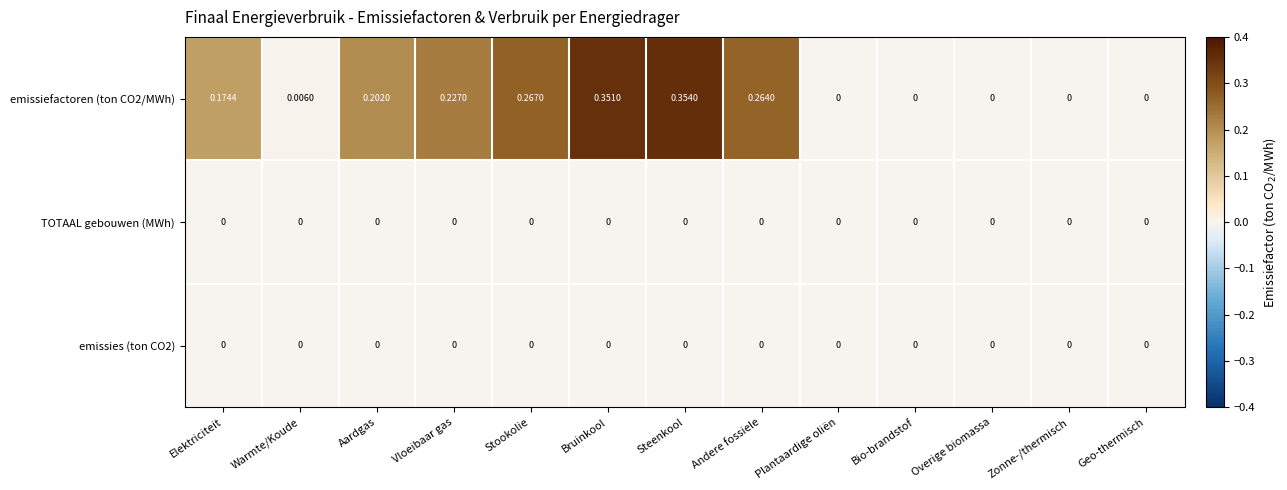

At which category is the sum across all series the highest?

Steenkool